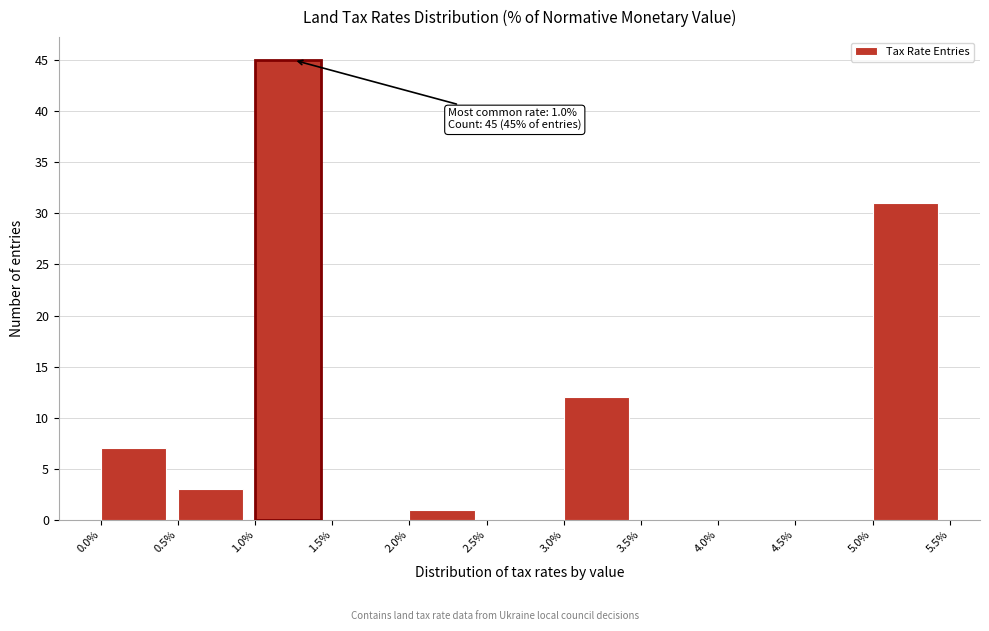

Which range on the x-axis has the tallest bar?

1.0% to 1.5%